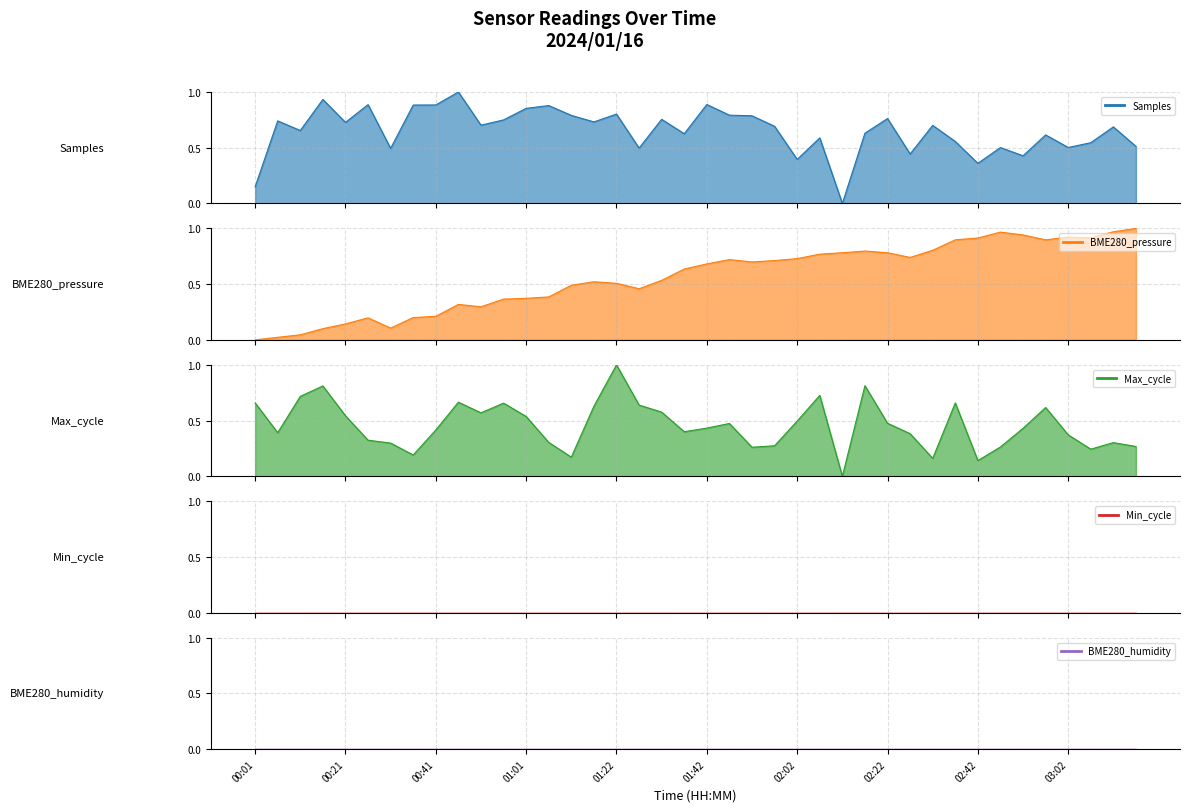

What is the average value of the Samples series?

0.7